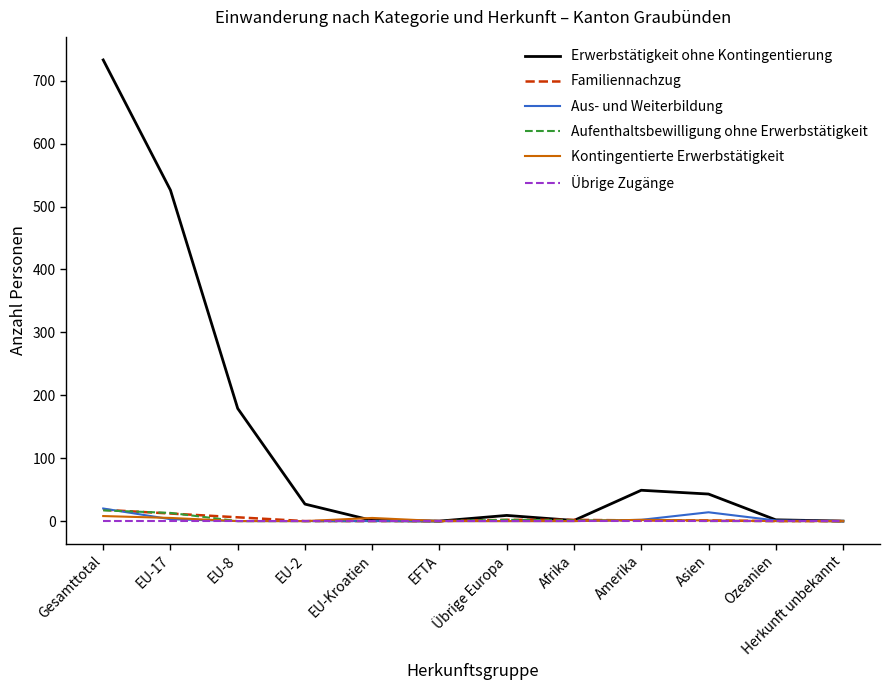

Which series has the largest total across all categories?

Erwerbstätigkeit ohne Kontingentierung